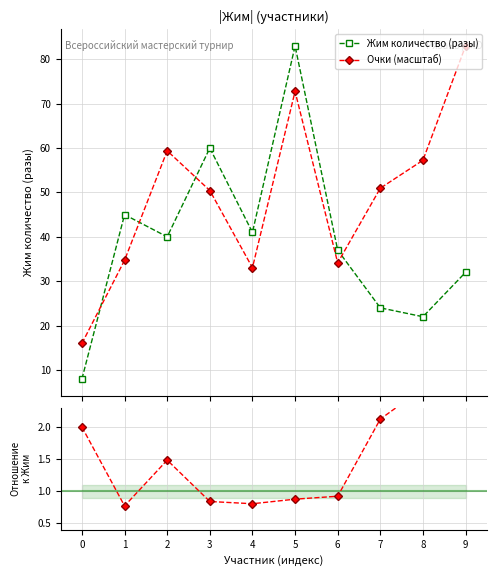

Is it true that Жим количество (разы) equals 7.5 at 8?

False